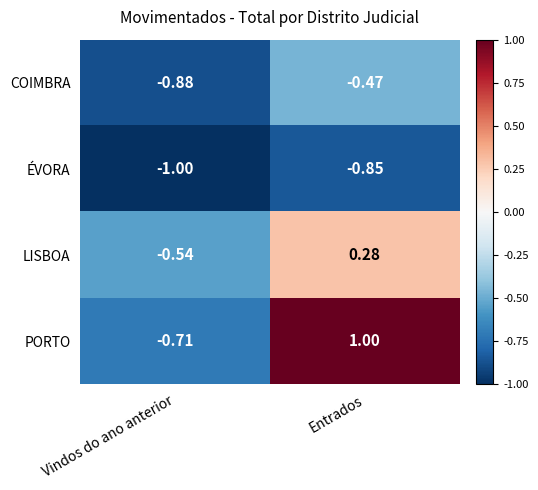

Which series has the largest total across all categories?

PORTO